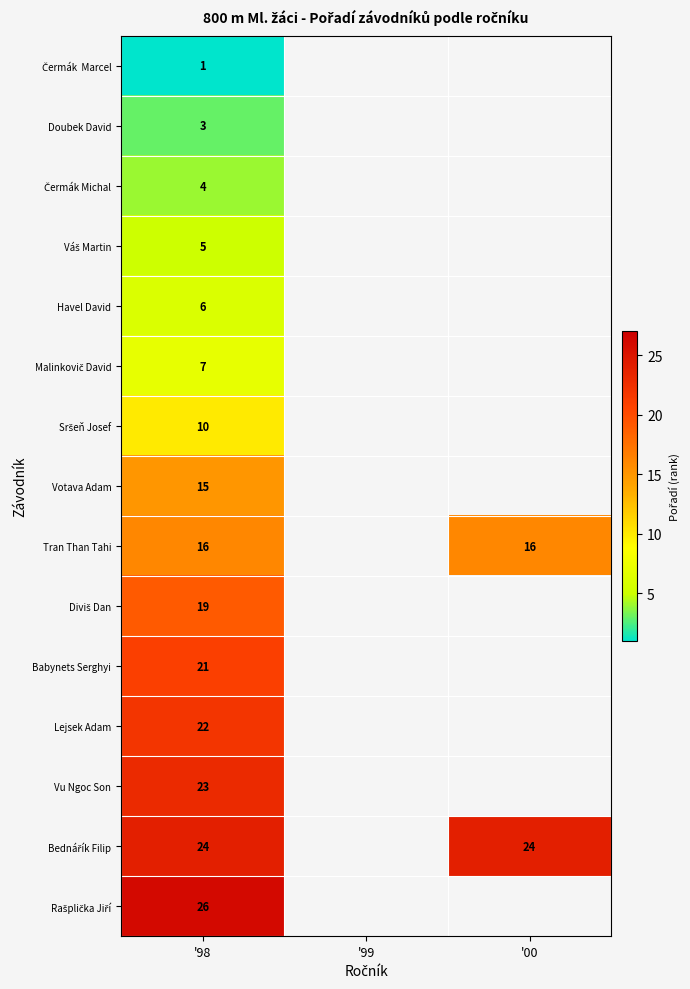

True or false: Babynets Serghyi has a value of 8 at '98.

False